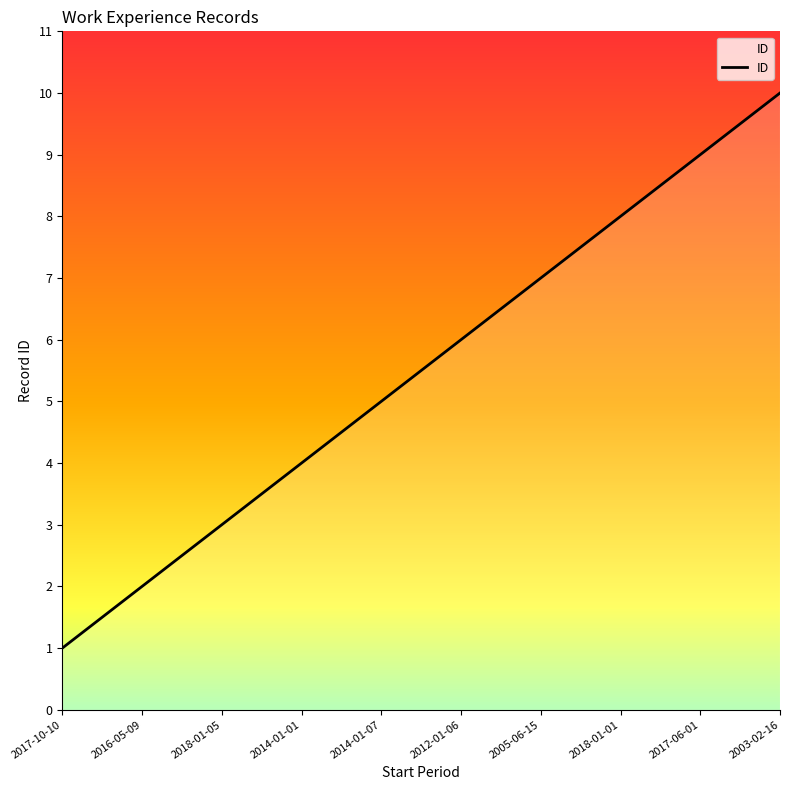

What is the average value?

6